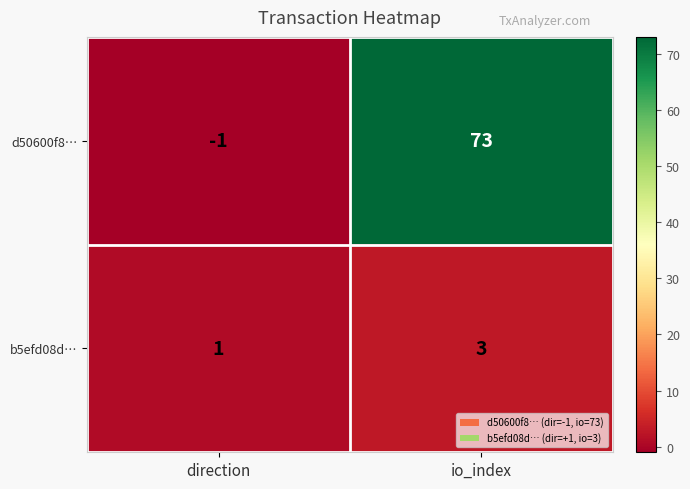

What is the sum of all d50600f8… values?

72